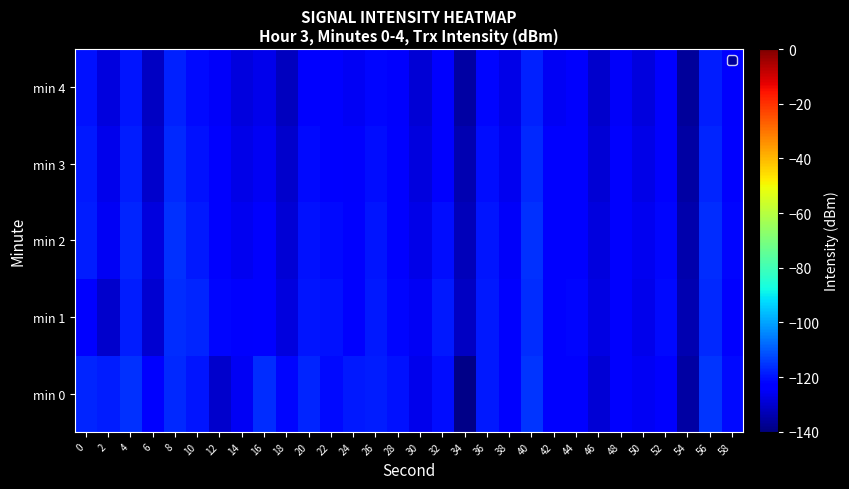

Rank the series at 0 from highest to lowest value.

min 0, min 2, min 3, min 4, min 1